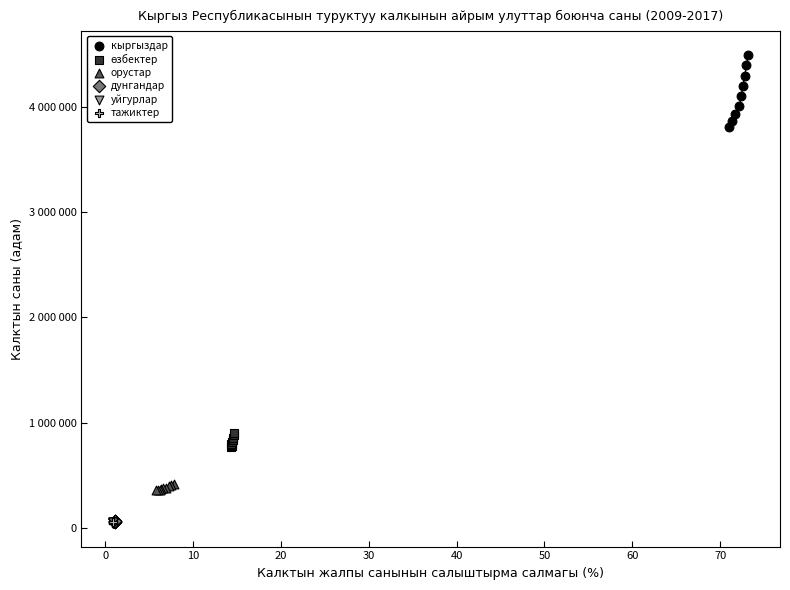

Which series reaches the maximum Y coordinate?

кыргыздар